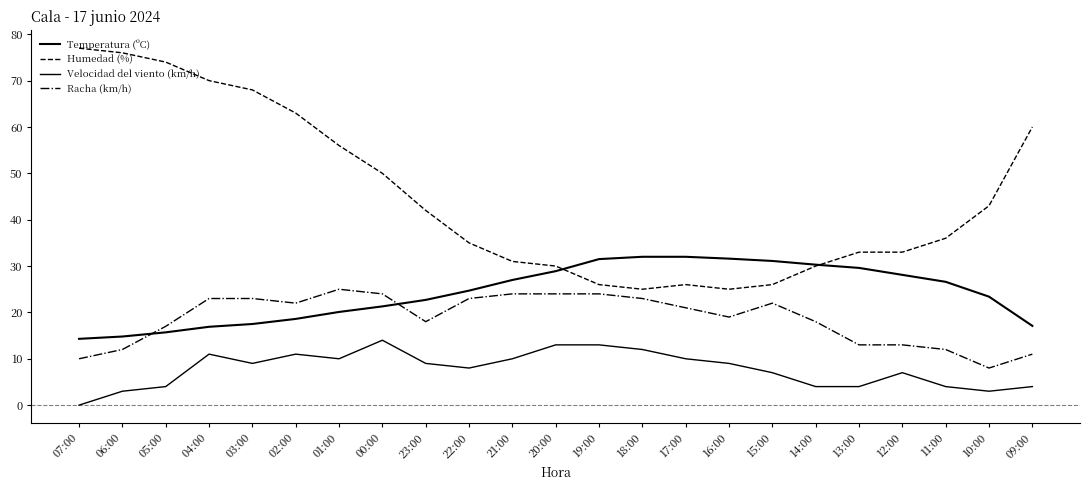

What is the total value across all series at 06:00?

105.8